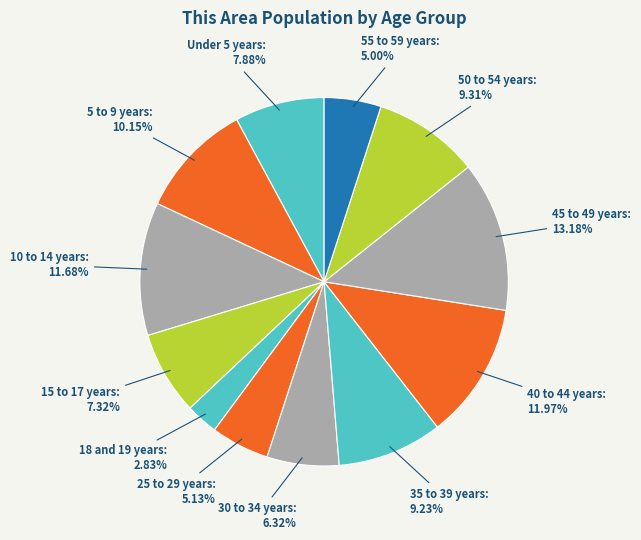

Do 55 to 59 years and 18 and 19 years together represent more than half of the pie?

No